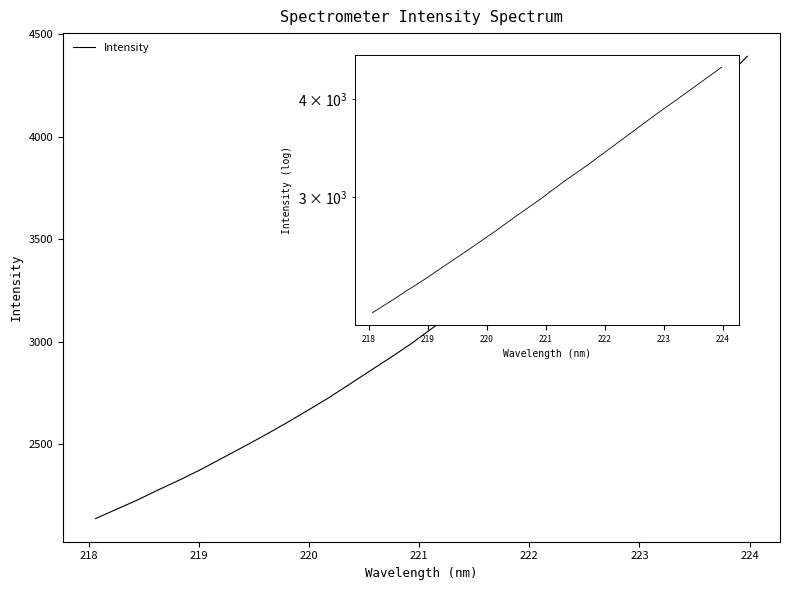

Does the chart have visible grid lines?

No